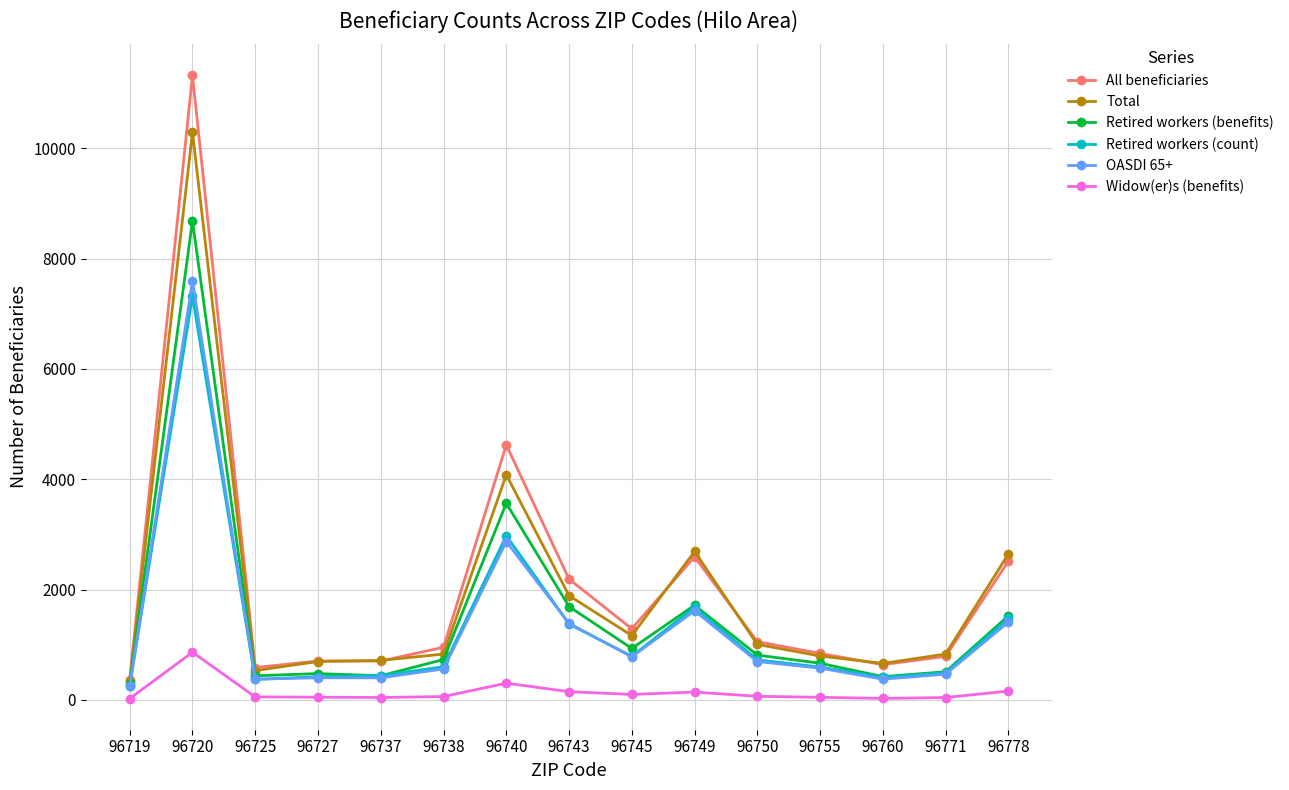

Does the chart have visible grid lines?

Yes